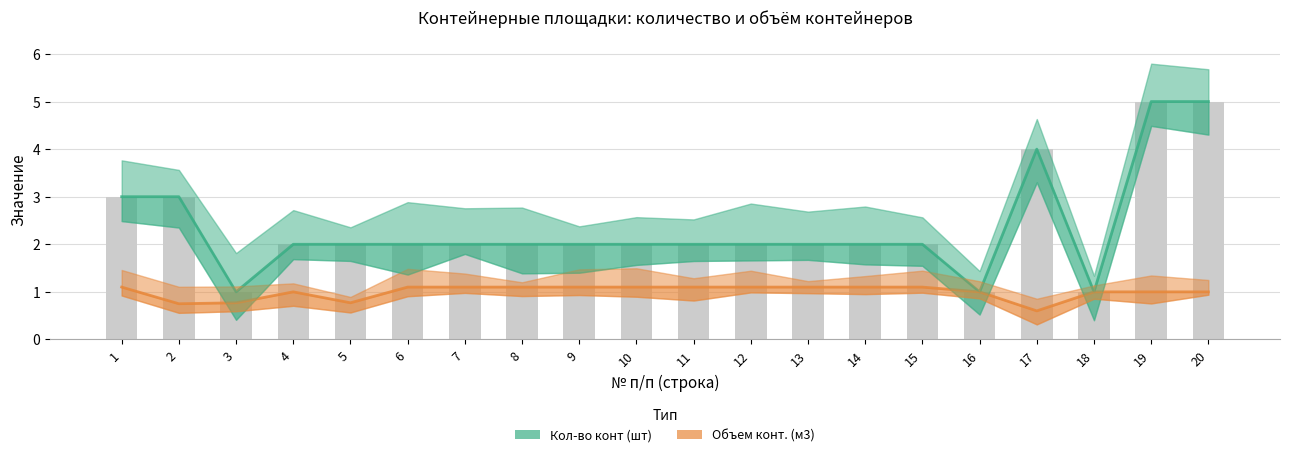

Count the Объем конт. (м3) values in the range 1 to 2.

16